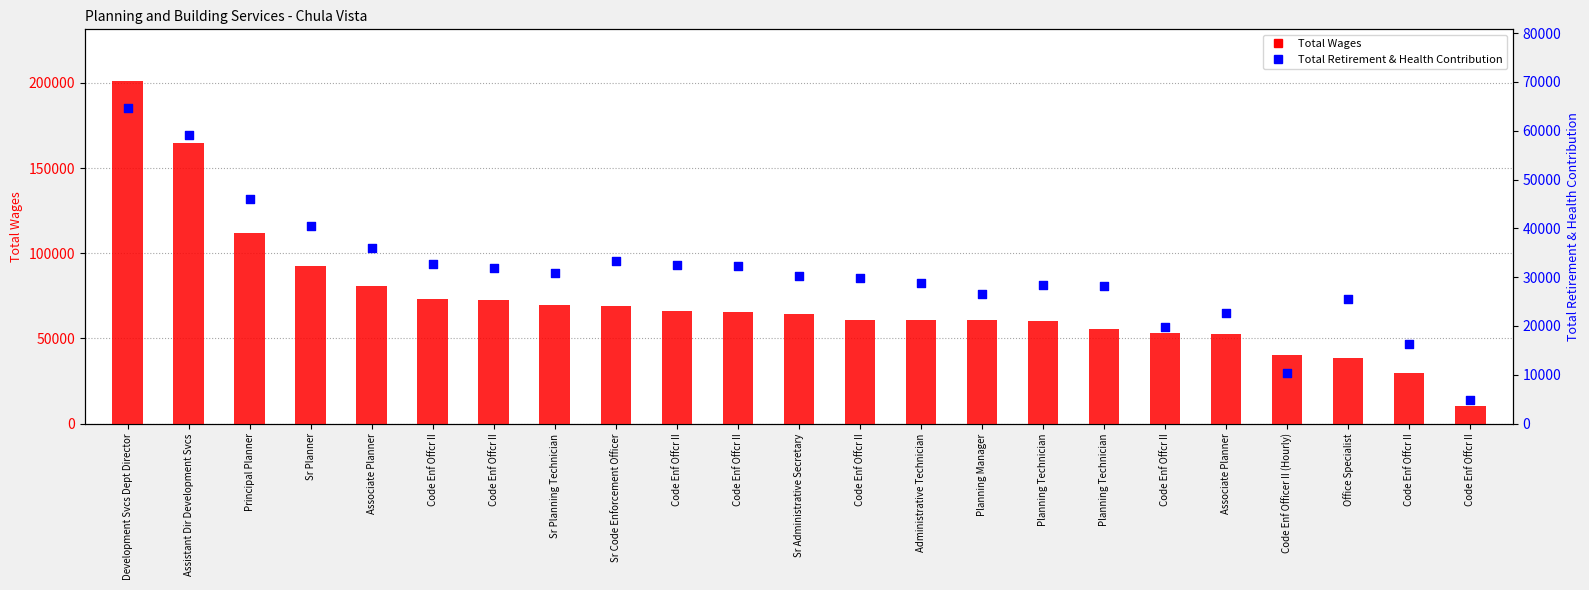

Which series contains the highest Y value?

Total Wages